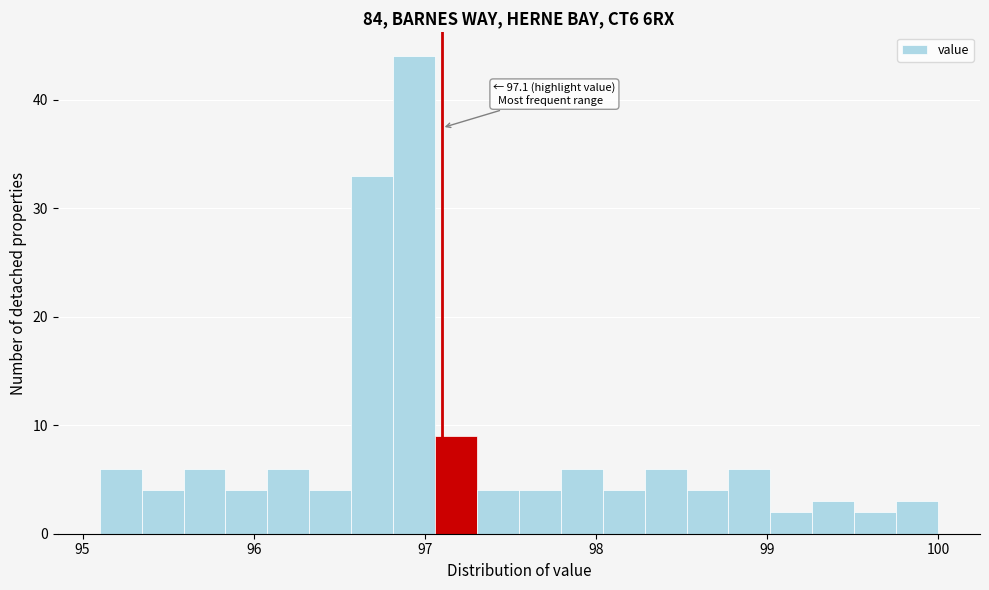

Around what value on the x-axis is the tallest bar? Give the approximate position of its centre, as read against the axis.

96.9